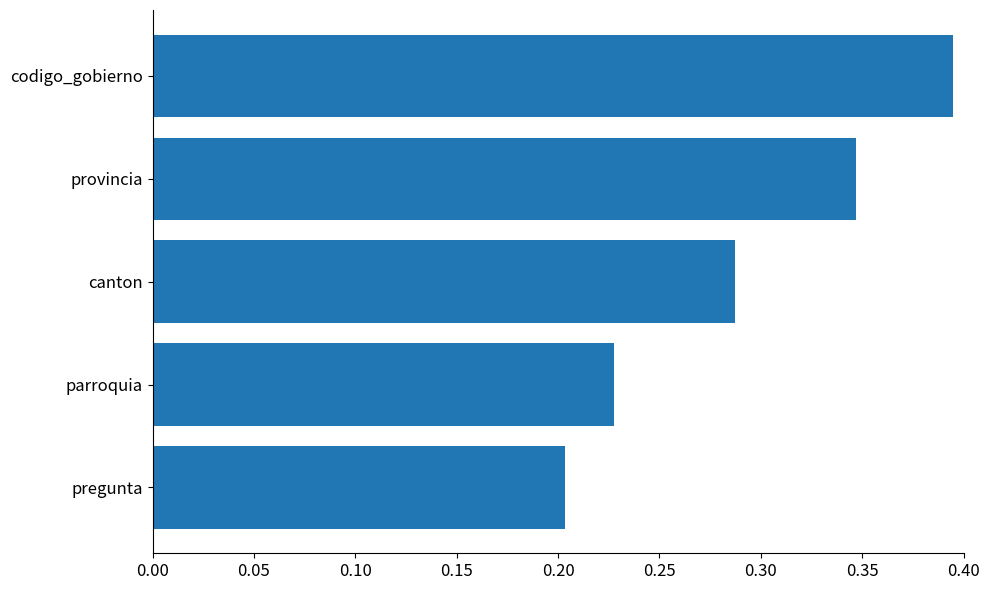

Rank the categories by value from lowest to highest.

pregunta, parroquia, canton, provincia, codigo_gobierno